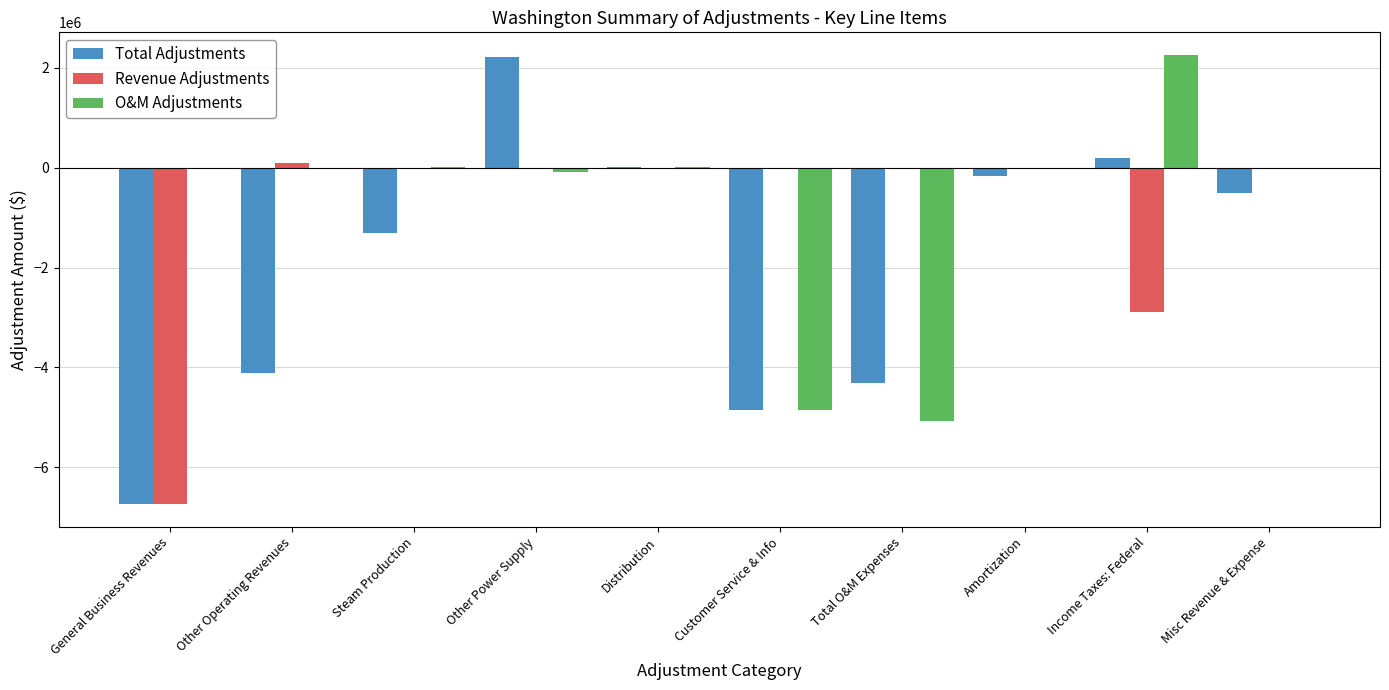

Where is Total Adjustments nearest to the value -2265501?

Steam Production